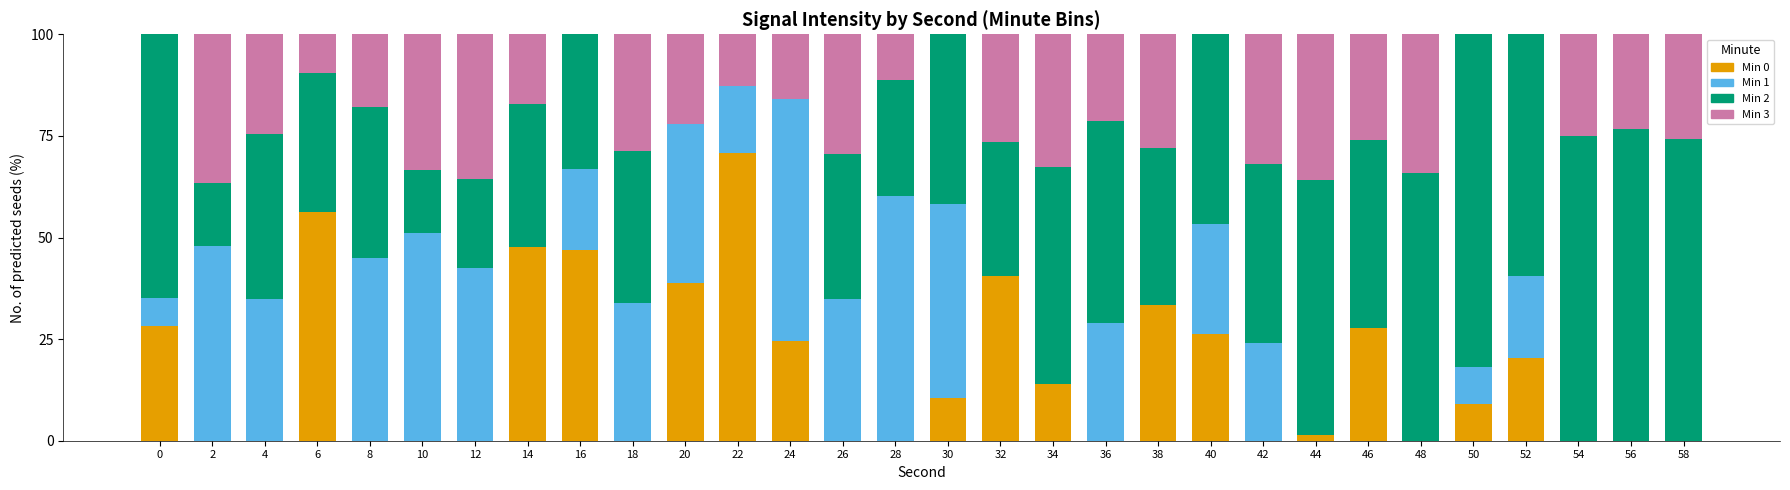

What is the total value across all series at 38?

100.0